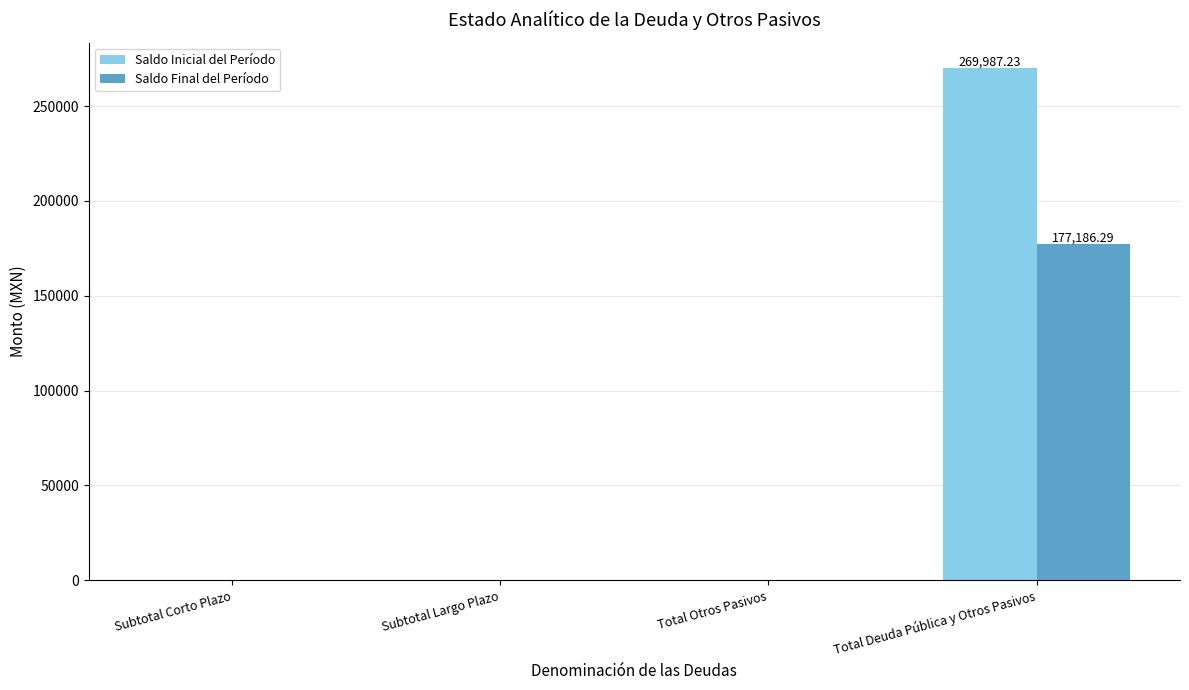

How many series are shown in this chart?

2